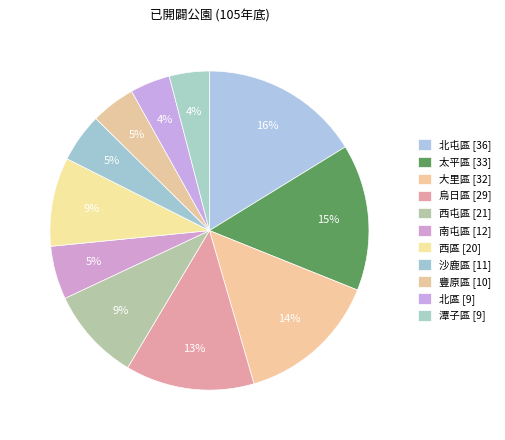

Count the number of slices in the pie.

11